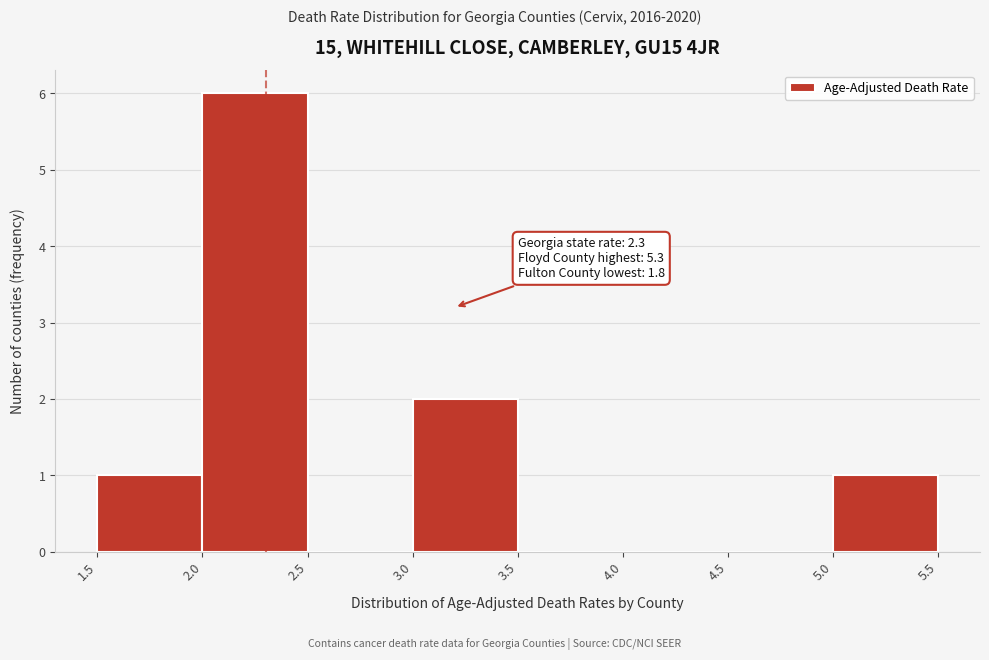

Over which range of the x-axis is the bar tallest?

2.0 to 2.5